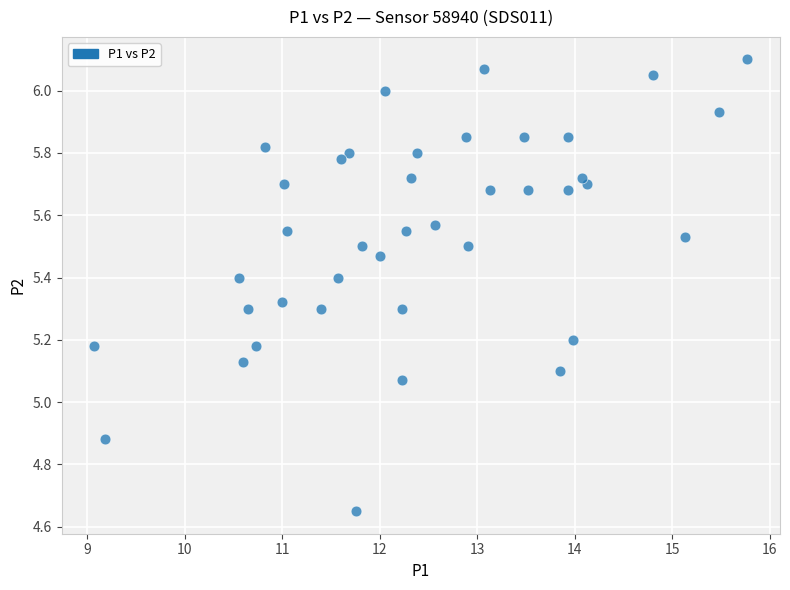

What is the range of X values (max minus min)?

6.7